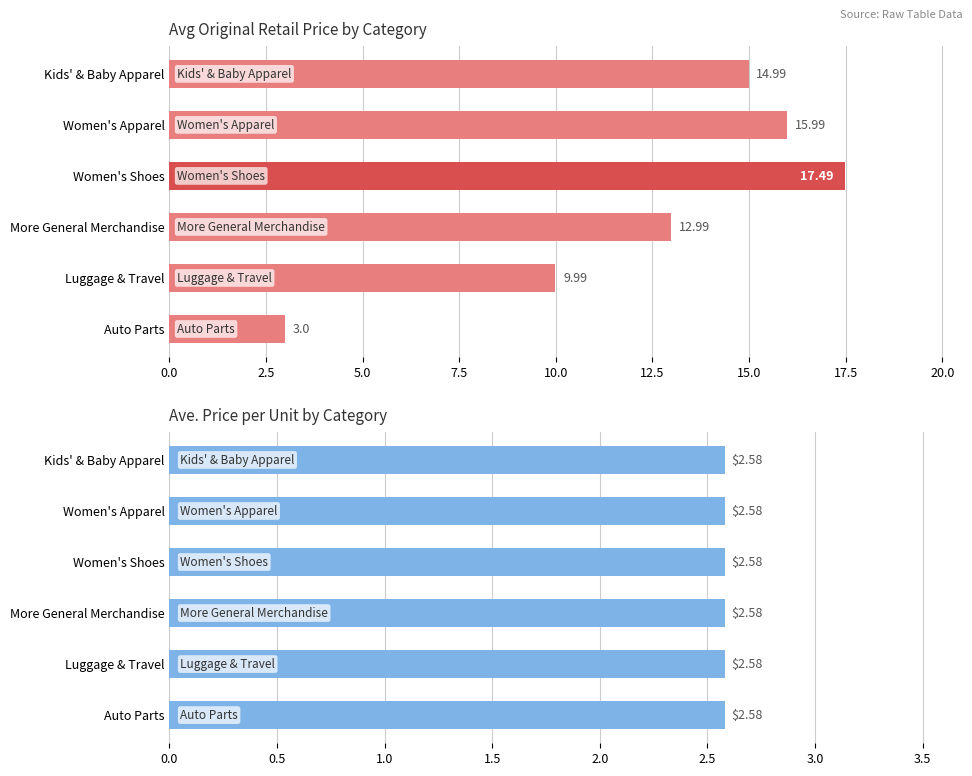

What are all the series names shown in the legend?

Avg Orig. Retail, Ave. Price per Unit